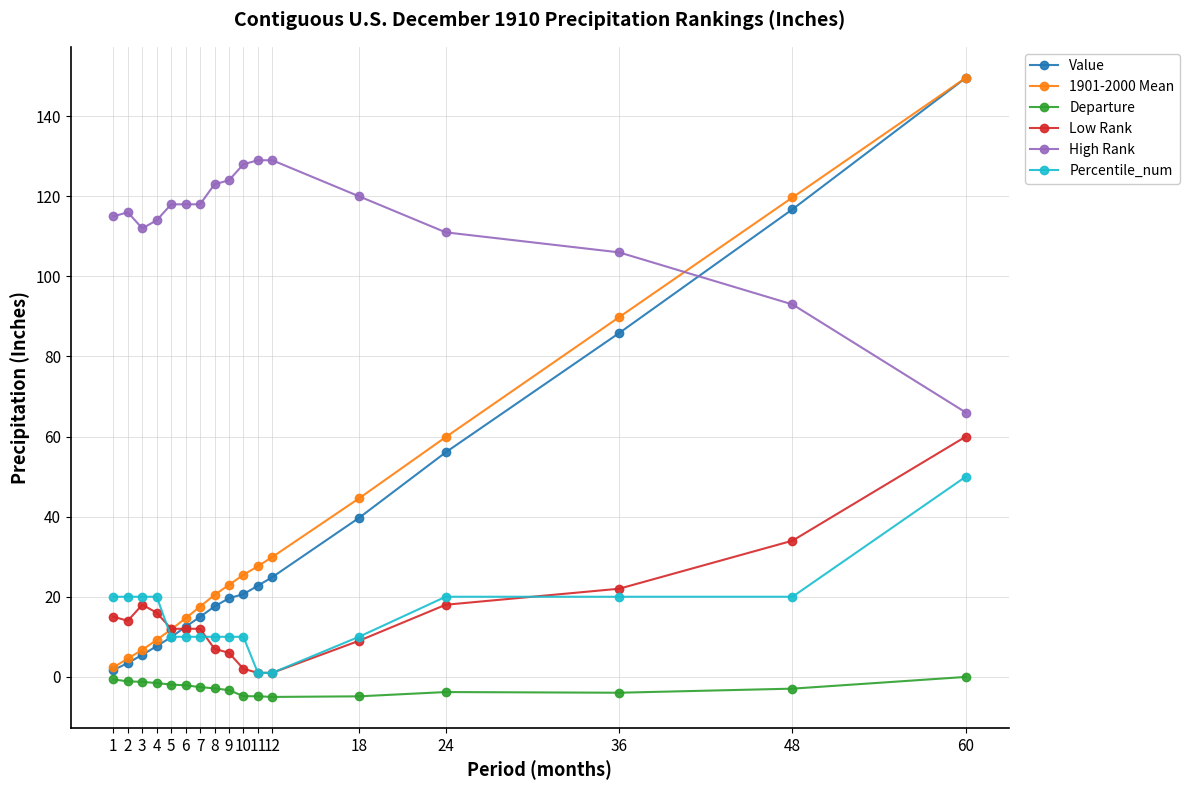

What are all the series names shown in the legend?

Value, 1901-2000 Mean, Departure, Low Rank, High Rank, Percentile_num